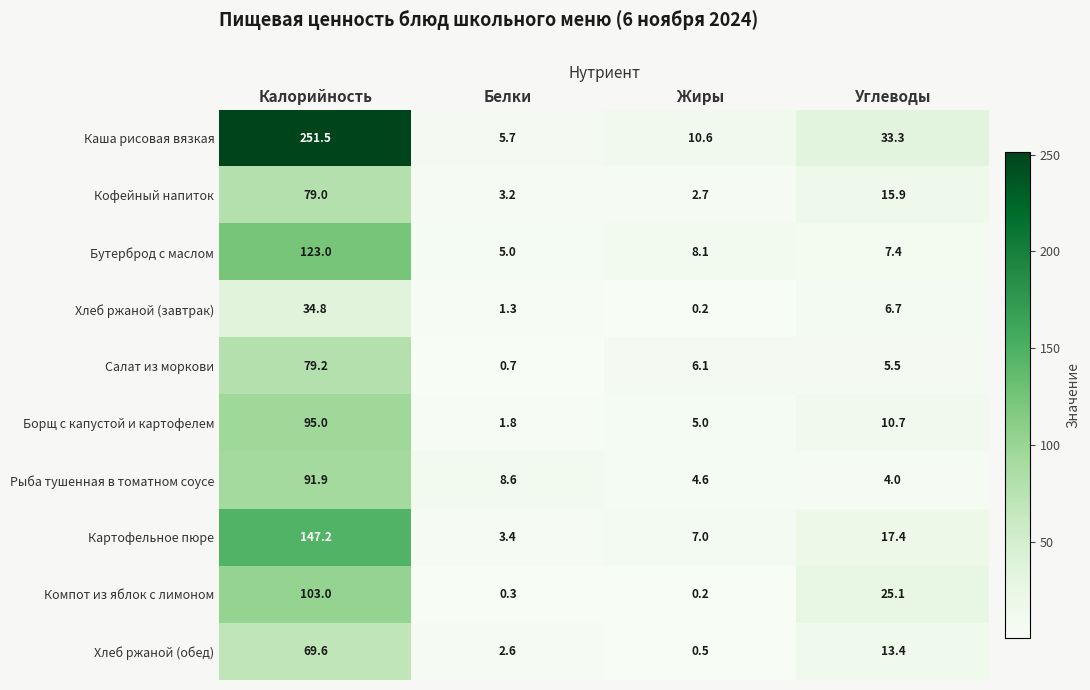

Is it true that Рыба тушенная в томатном соусе equals 8.6 at Белки?

True